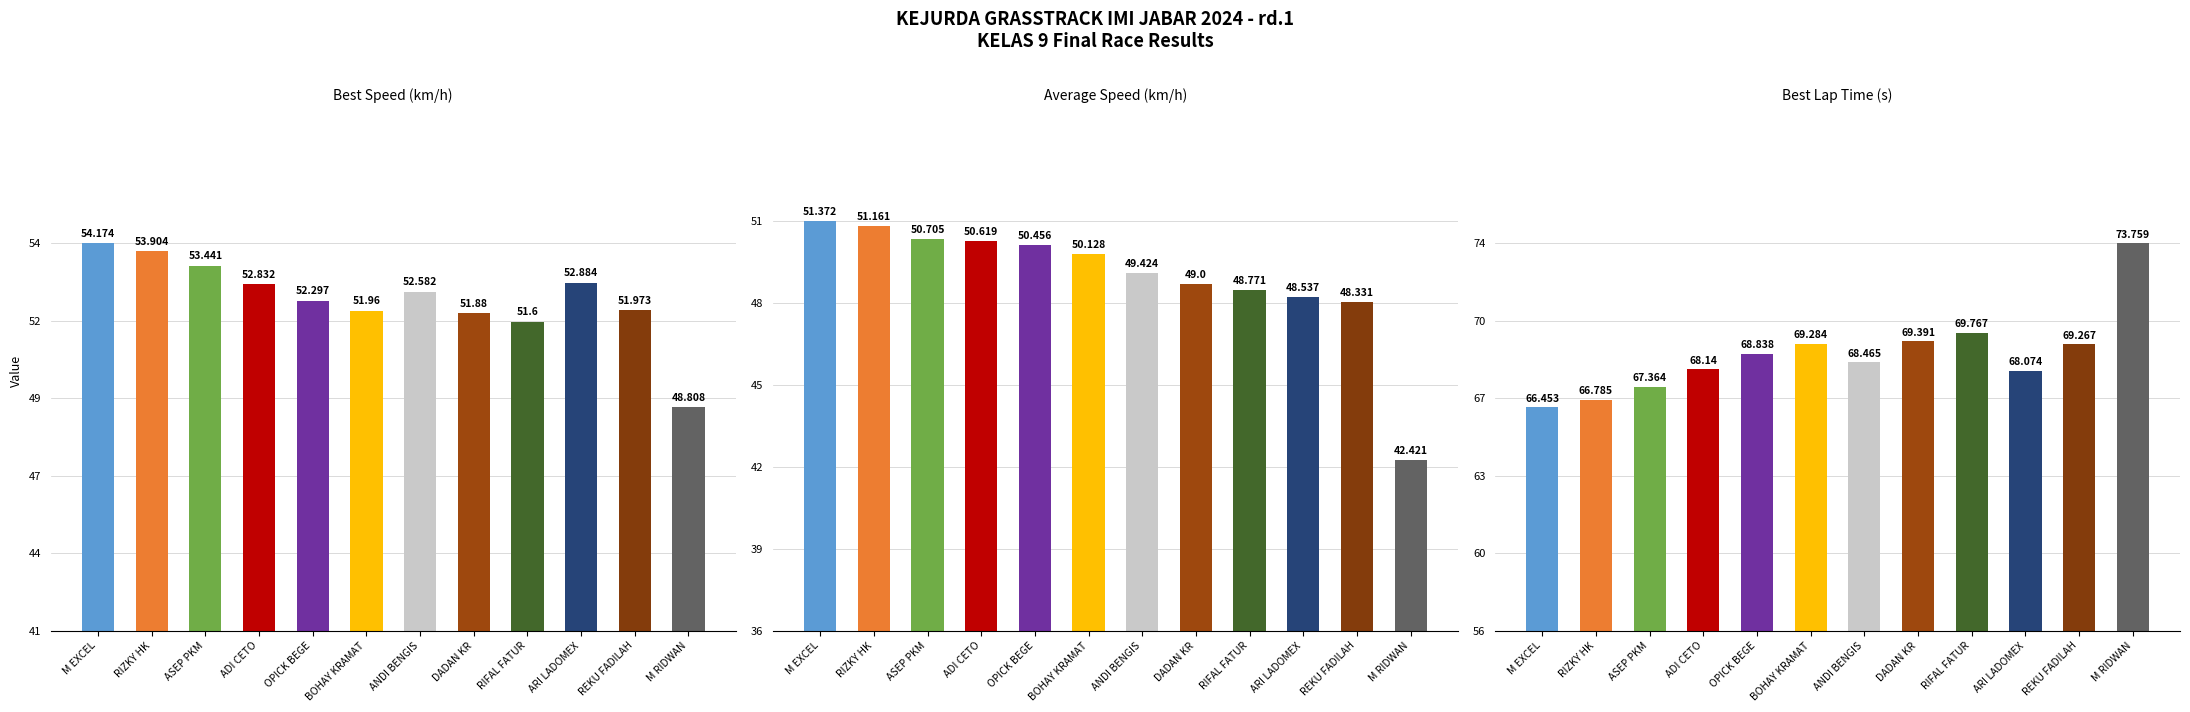

What is the approximate value of Average Speed at BOHAY KRAMAT?

50.1